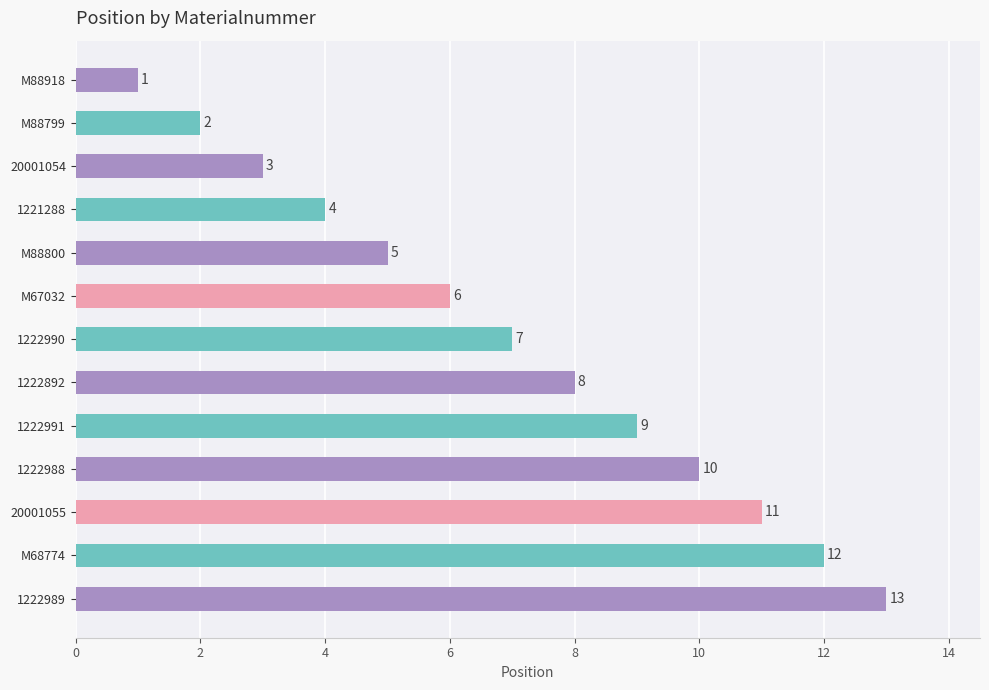

At which label is the value closest to 7?

1222990